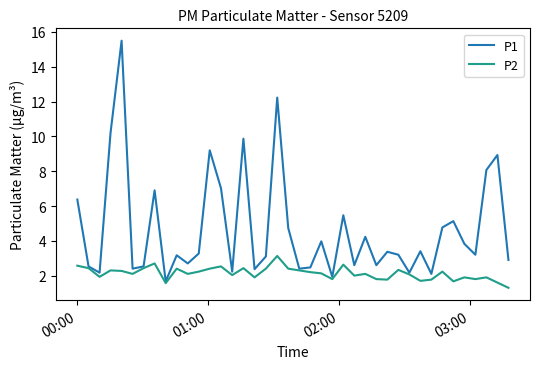

Which series has the widest spread of values?

P1